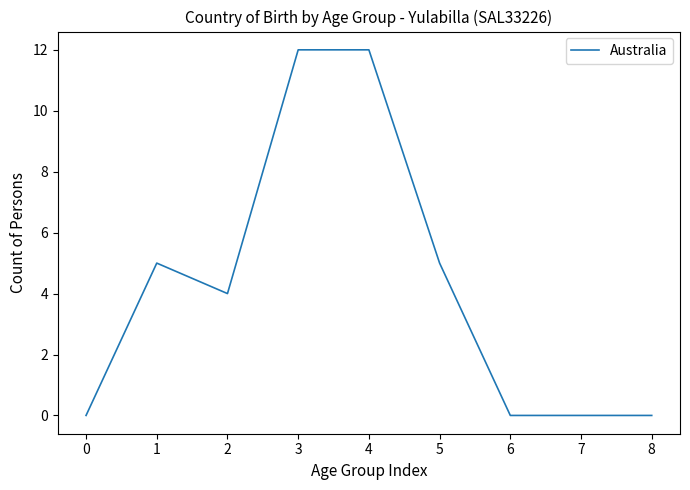

Approximately how many times larger is the value at 1 compared to 3?

0.4